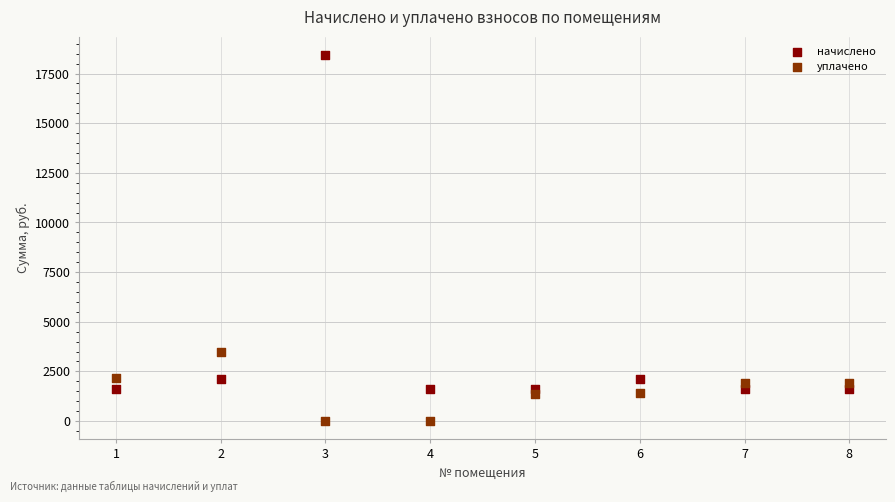

What is the X range (max minus min) for the scatter plot?

7.0